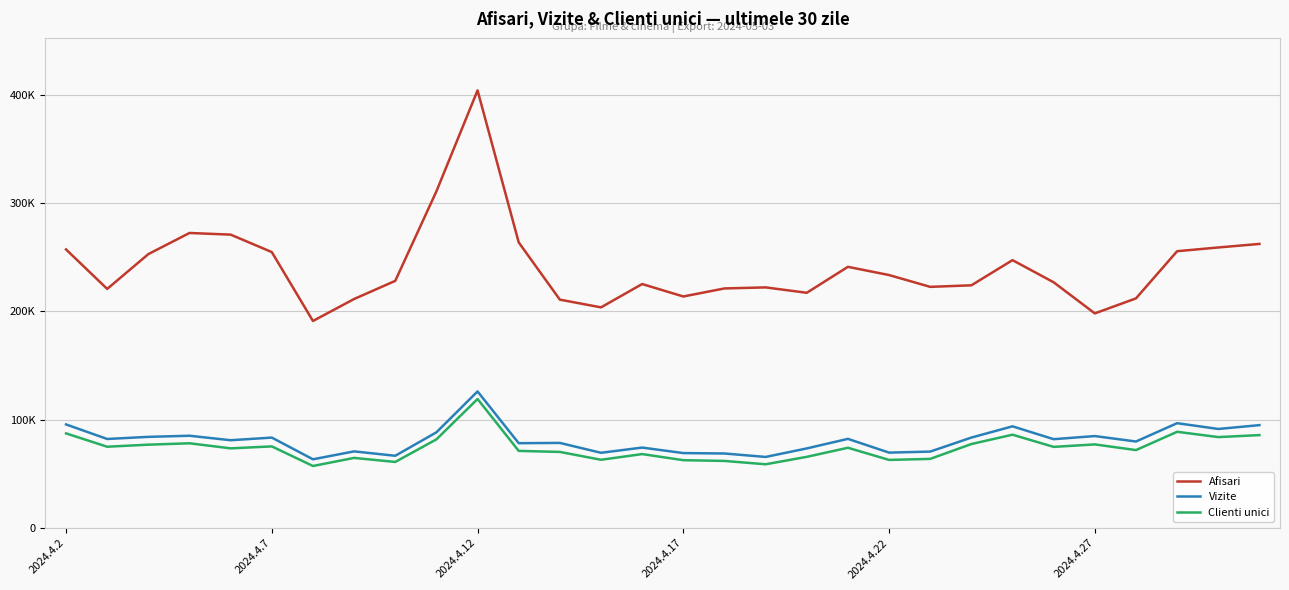

At which category is the sum across all series the highest?

2024.4.12